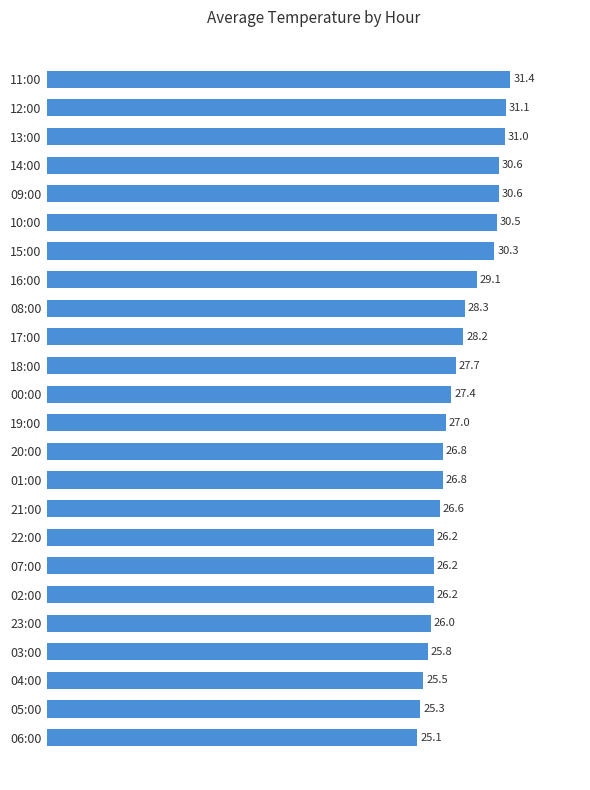

Reading top to bottom, transcribe all the data shown in this chart.

11:00=31.4	12:00=31.1	13:00=31.0	14:00=30.6	09:00=30.6	10:00=30.5	15:00=30.3	16:00=29.1	08:00=28.3	17:00=28.2	18:00=27.7	00:00=27.4	19:00=27.0	20:00=26.8	01:00=26.8	21:00=26.6	22:00=26.2	07:00=26.2	02:00=26.2	23:00=26.0	03:00=25.8	04:00=25.5	05:00=25.3	06:00=25.1